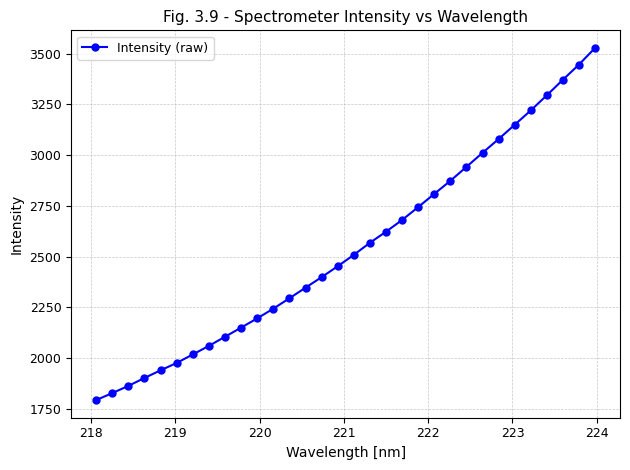

What is the difference between the maximum and minimum values?

1735.9